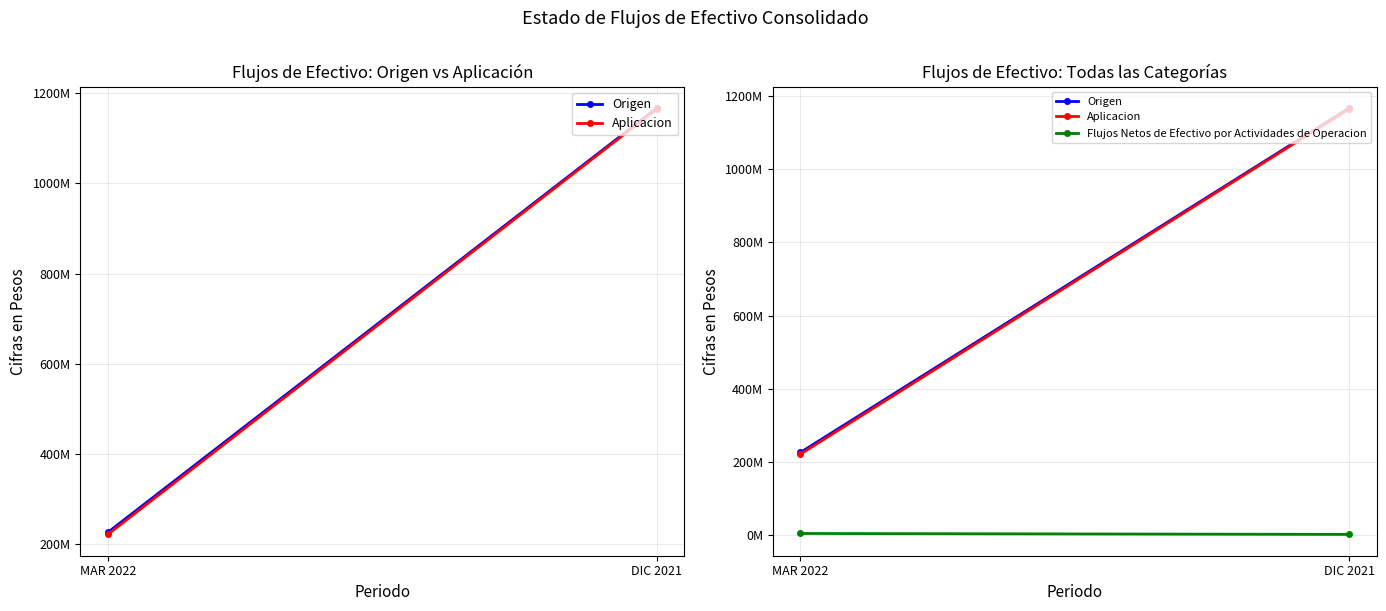

Which category has the highest value in the Aplicacion series?

DIC 2021